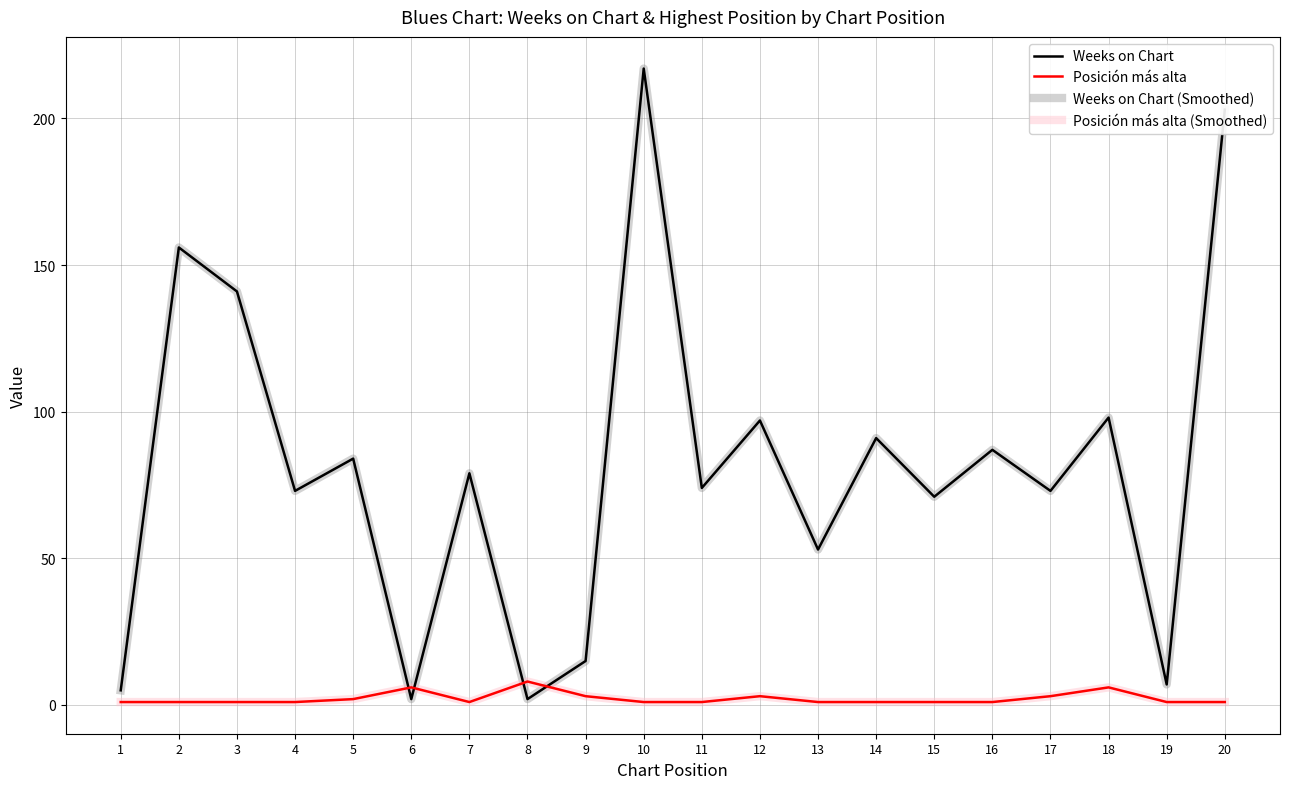

True or false: Weeks on Chart has a value of 217 at 10.

True